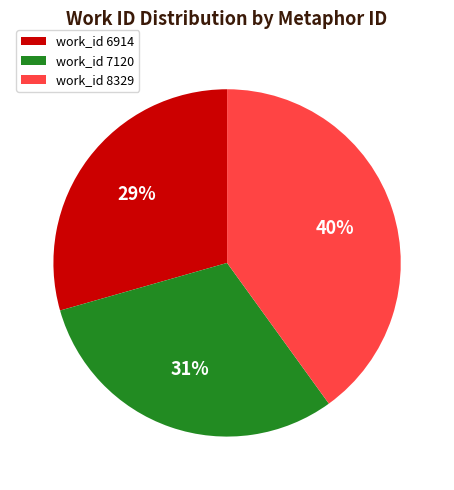

Which has a higher value, work_id 6914 or work_id 7120?

work_id 7120